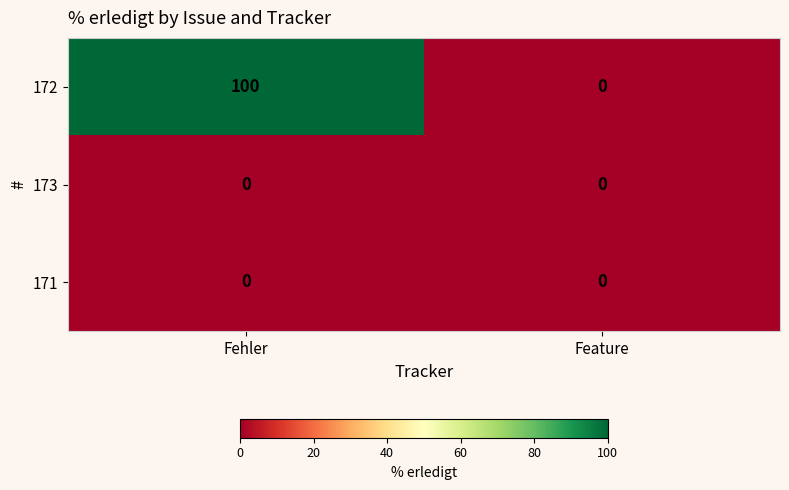

The 172 series shows 100 at Fehler. True or false?

True